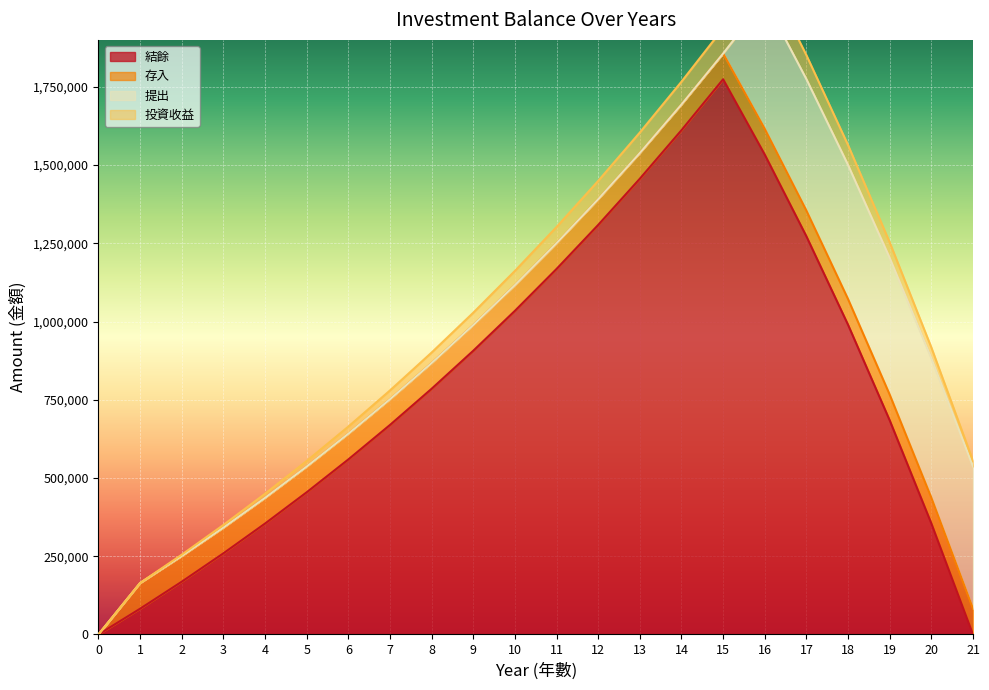

Is it true that 結餘 equals 669437.7 at 7?

True